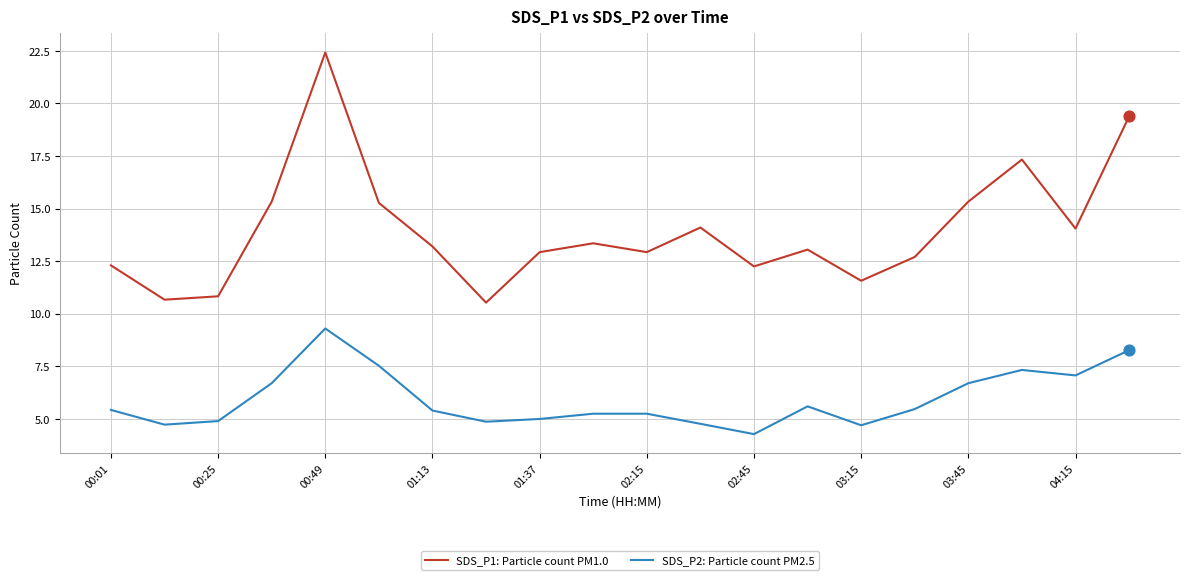

Which series has the largest total across all categories?

SDS_P1: Particle count PM1.0